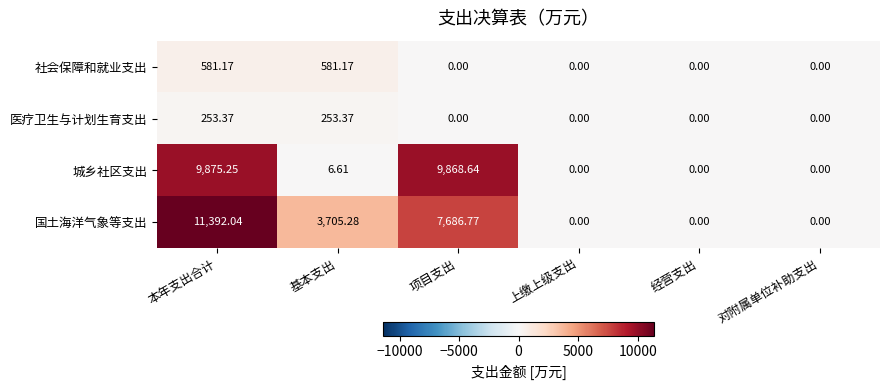

Which series has the largest total across all categories?

国土海洋气象等支出